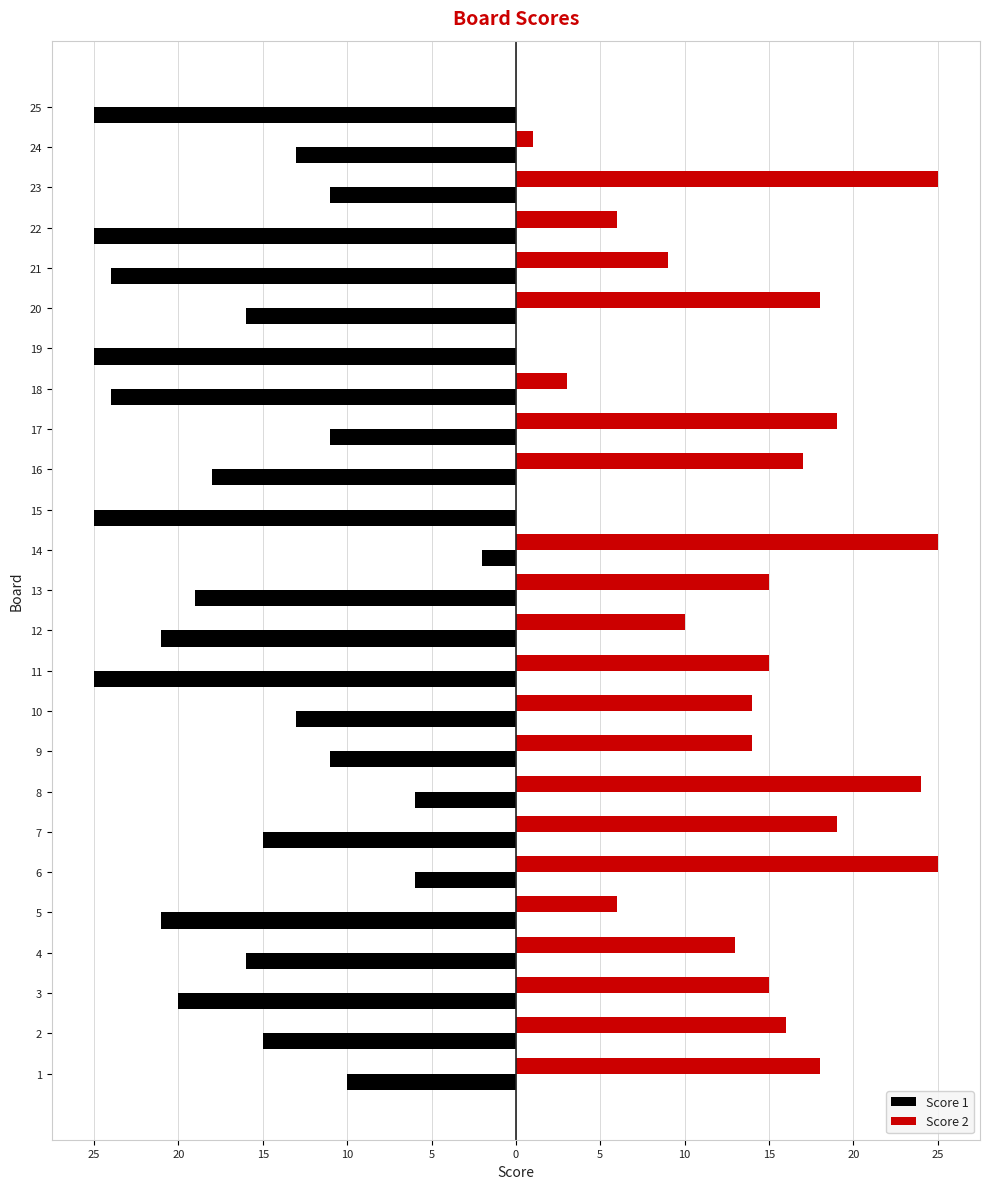

What are all the series names shown in the legend?

Score 1, Score 2